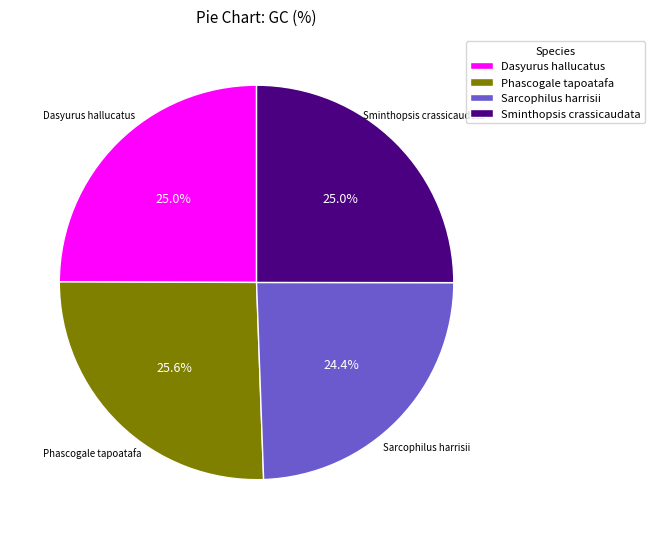

How many slices are in this pie chart?

4